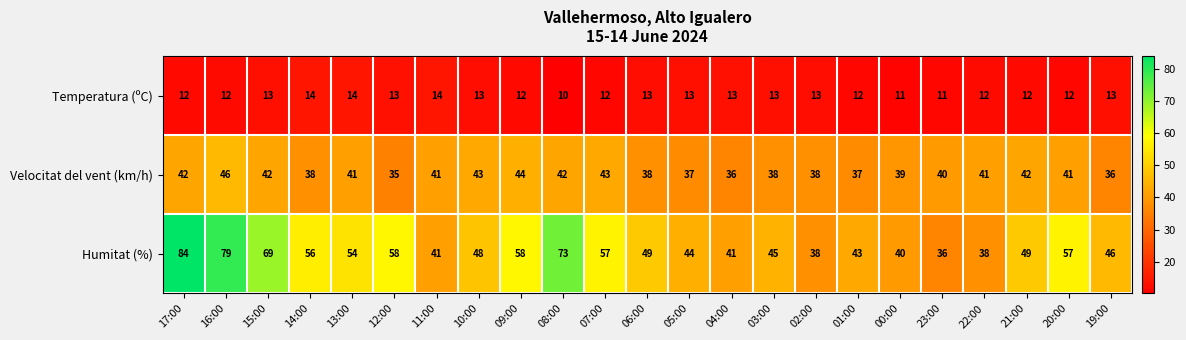

Which series has the largest total across all categories?

Humitat (%)